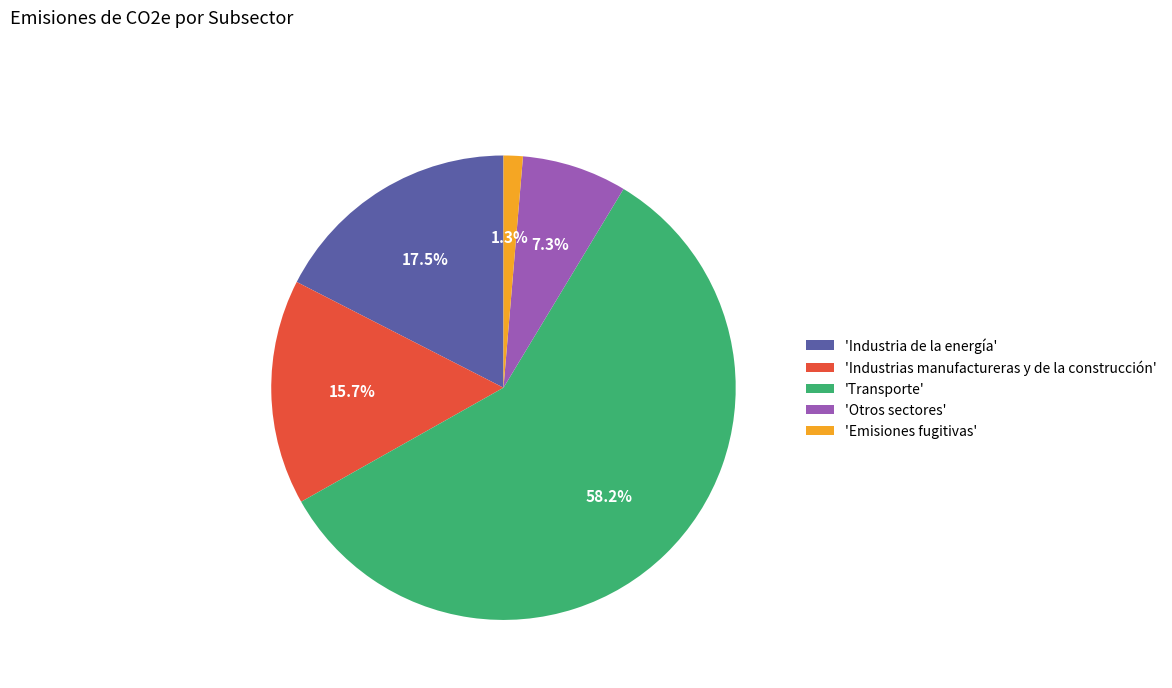

Combined, do 'Transporte' and 'Industria de la energía' account for over 50%?

Yes